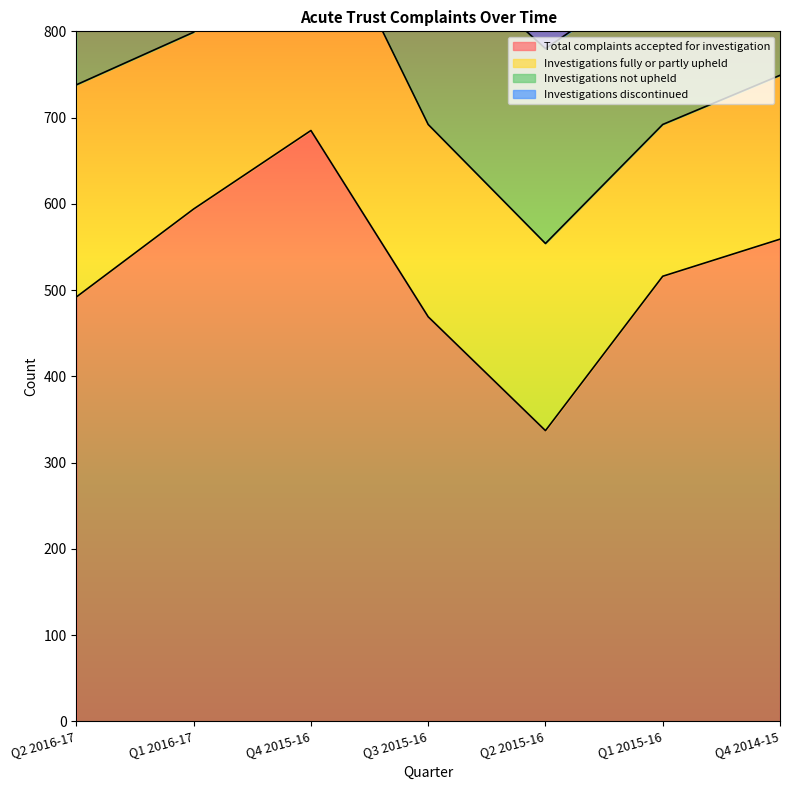

What is the sum of the Total complaints accepted for investigation values at Q4 2014-15 and Q2 2016-17?

1051